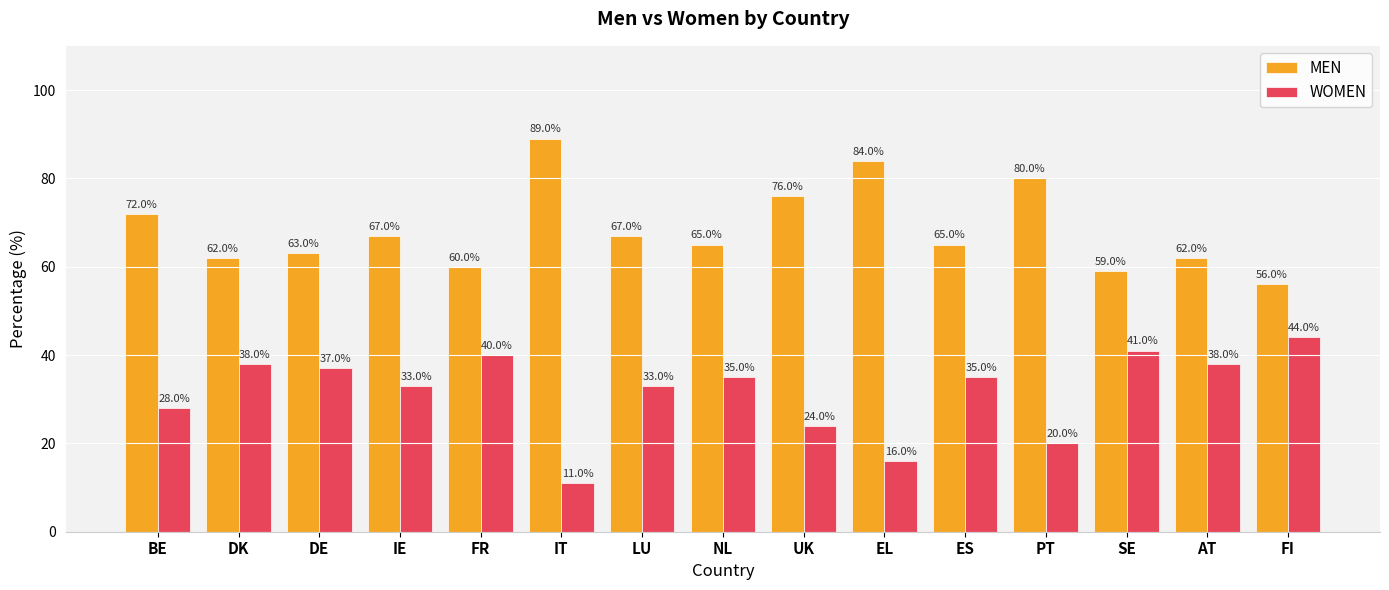

At BE, list the series in order from smallest to largest.

WOMEN, MEN